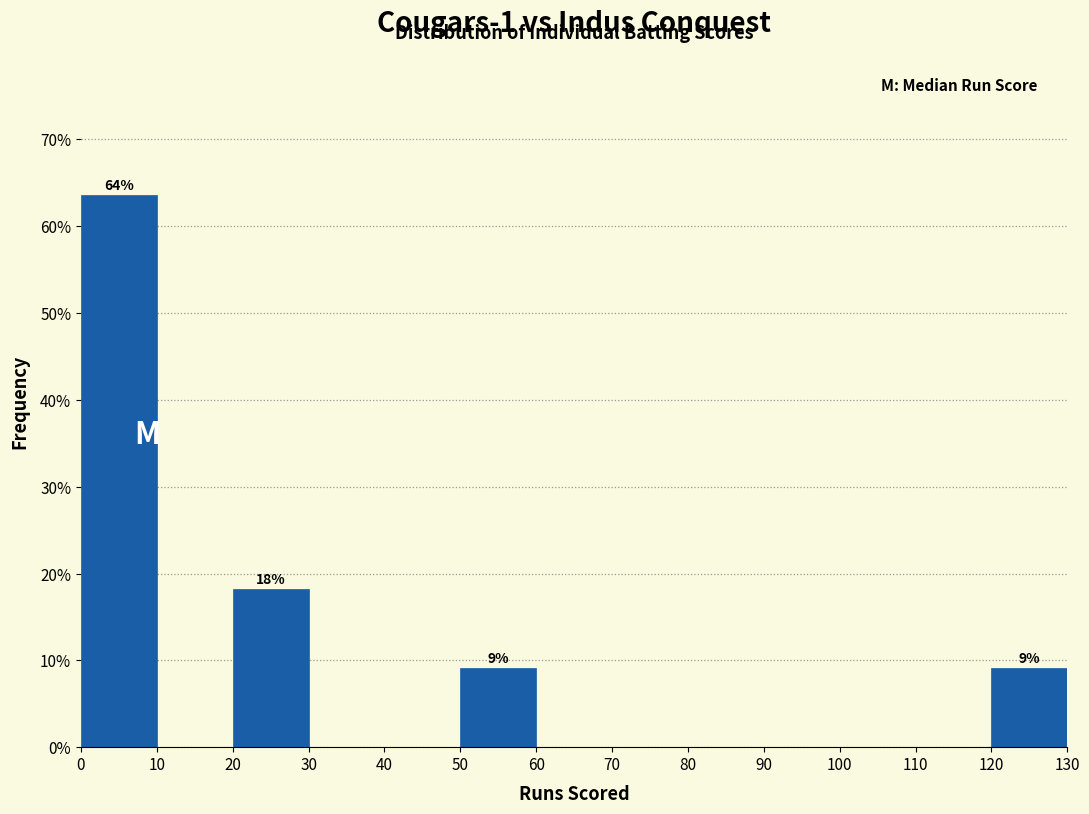

Which range on the x-axis has the tallest bar?

0 to 10